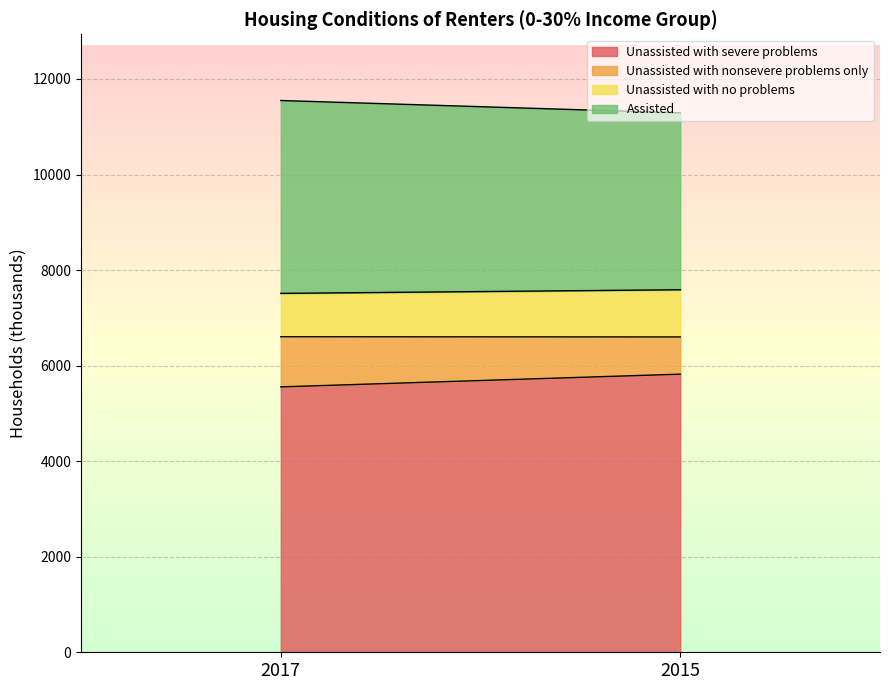

At which category is the sum across all series the highest?

2017